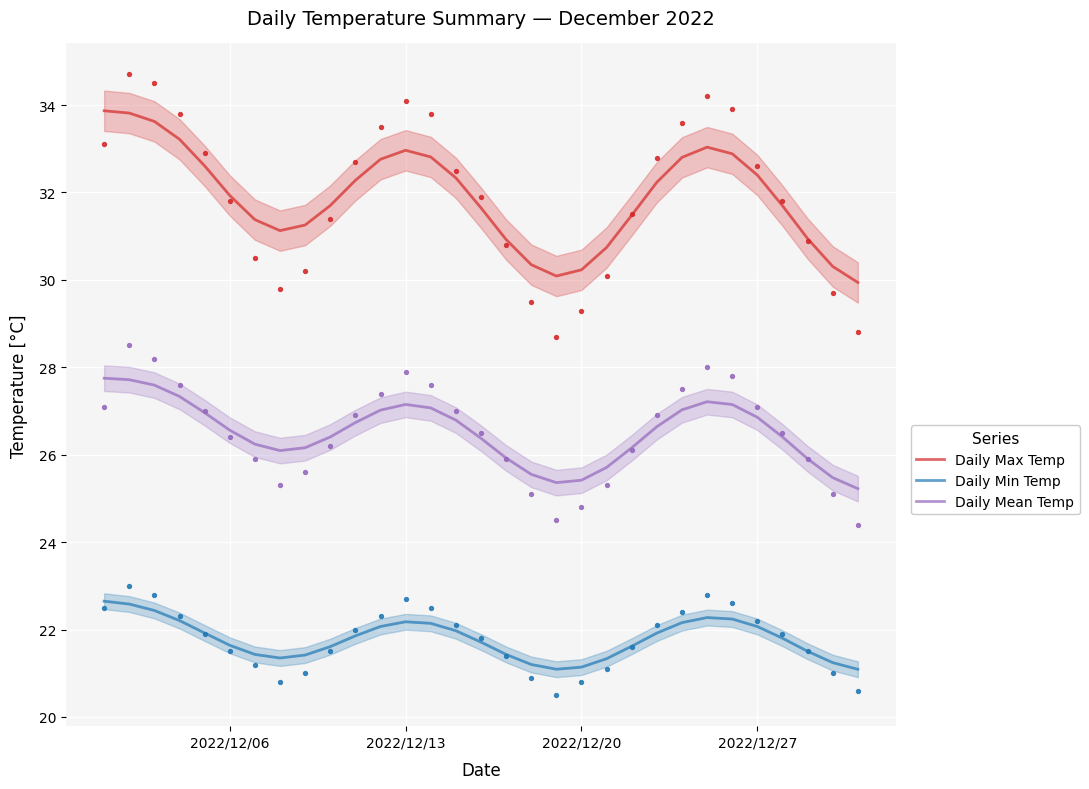

Which series contains the lowest Y value?

Daily Min Temp